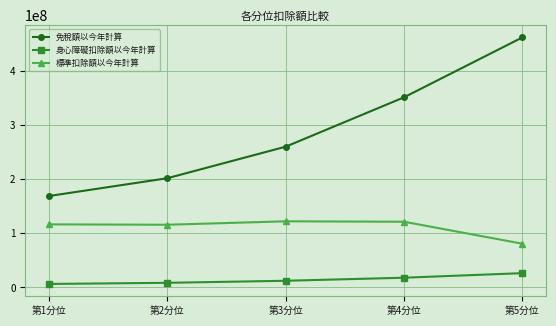

What are all the series names shown in the legend?

免稅額以今年計算, 身心障礙扣除額以今年計算, 標準扣除額以今年計算